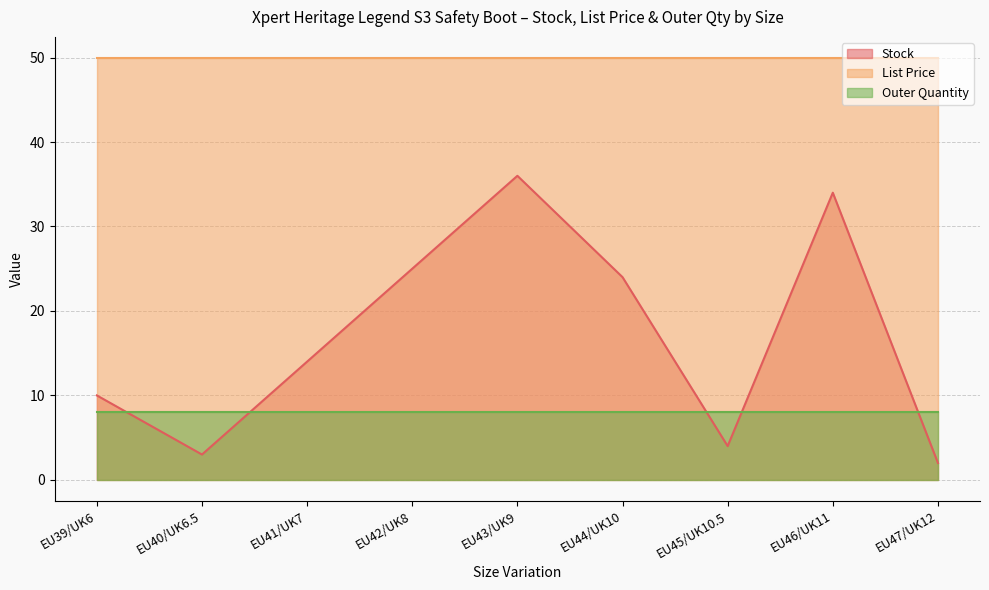

Which has a higher value, EU39/UK6 or EU42/UK8?

EU42/UK8